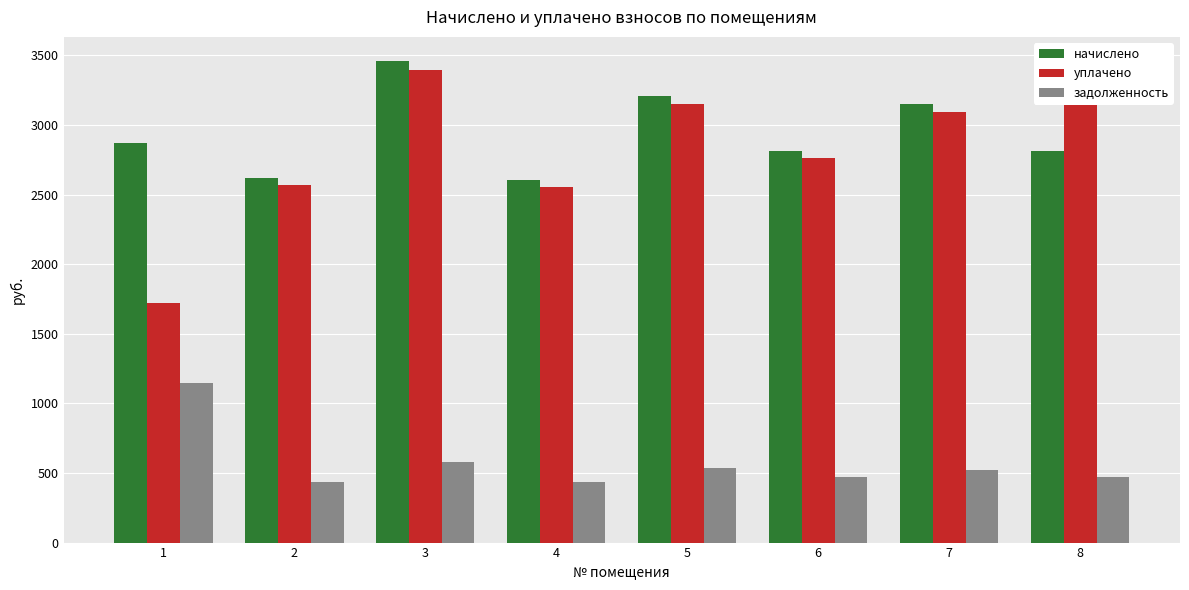

What is the total value across all series at 3?

7435.9